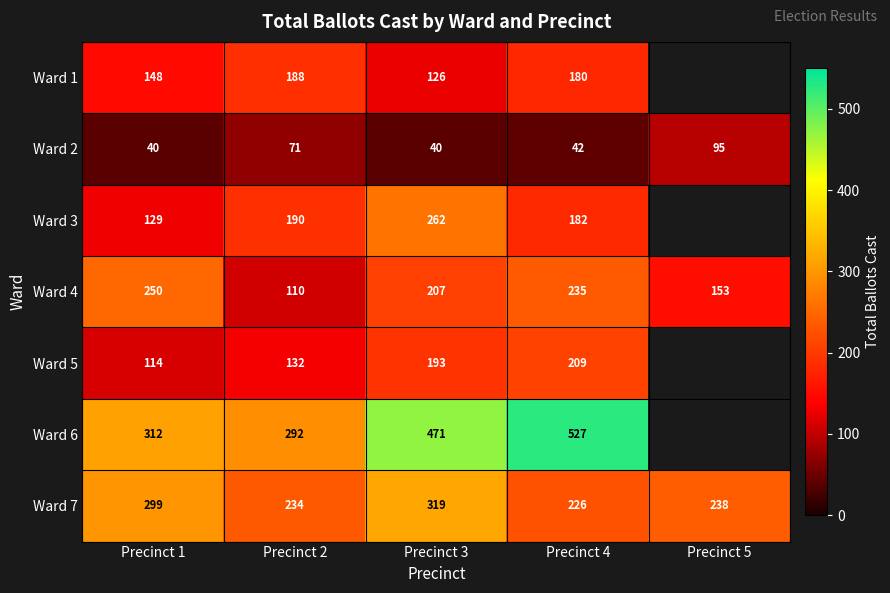

How many data points in Ward 2 are less than 42?

2